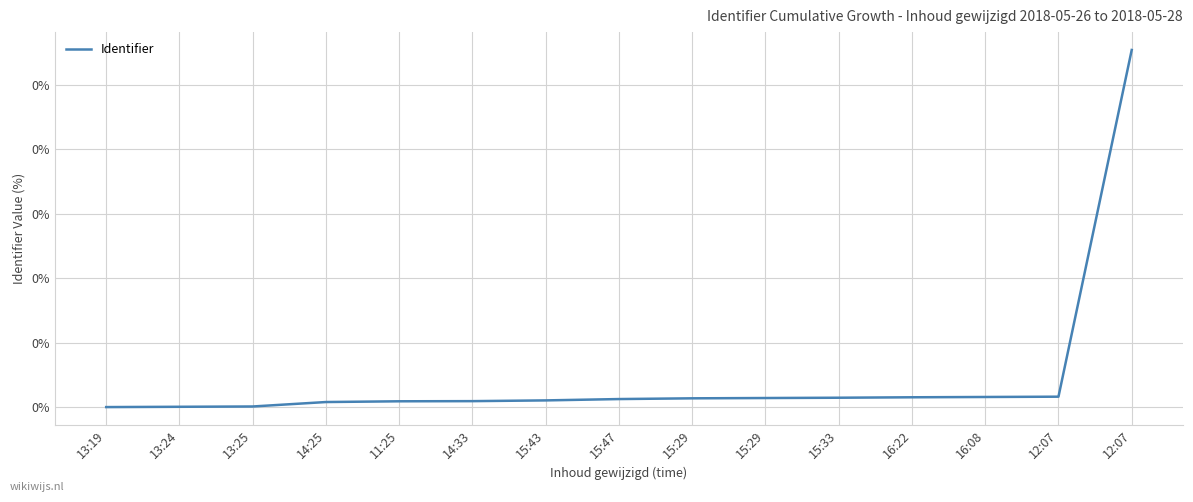

What is the maximum value shown in the chart?

0.1